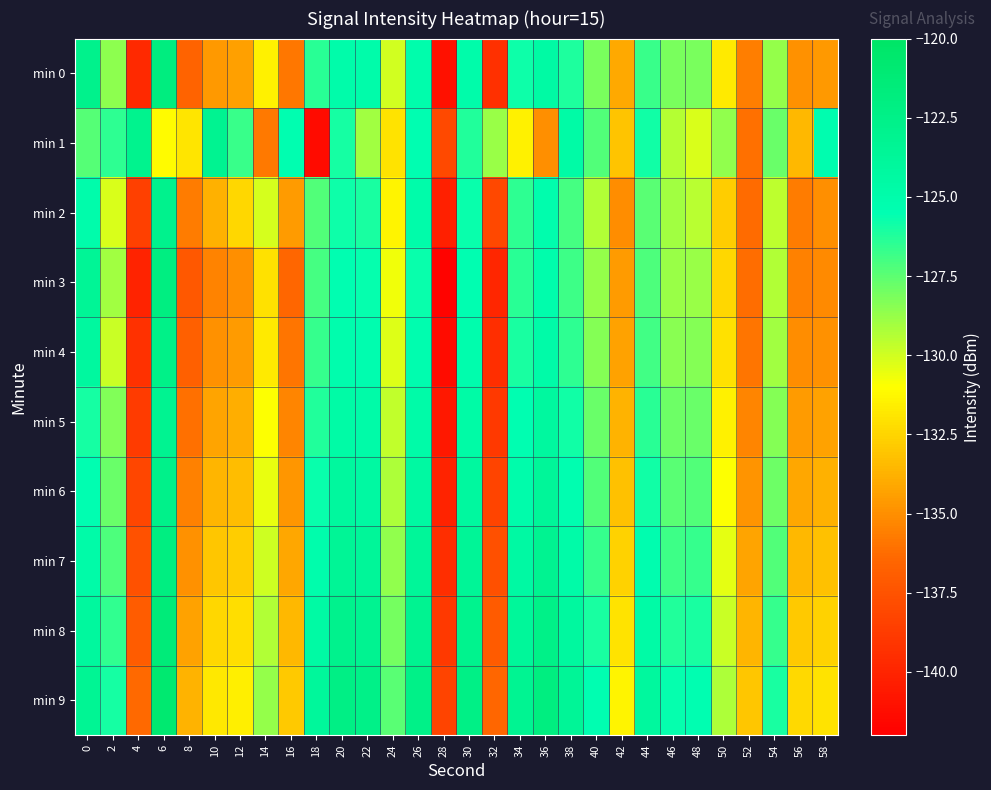

At which category is the sum across all series the highest?

6